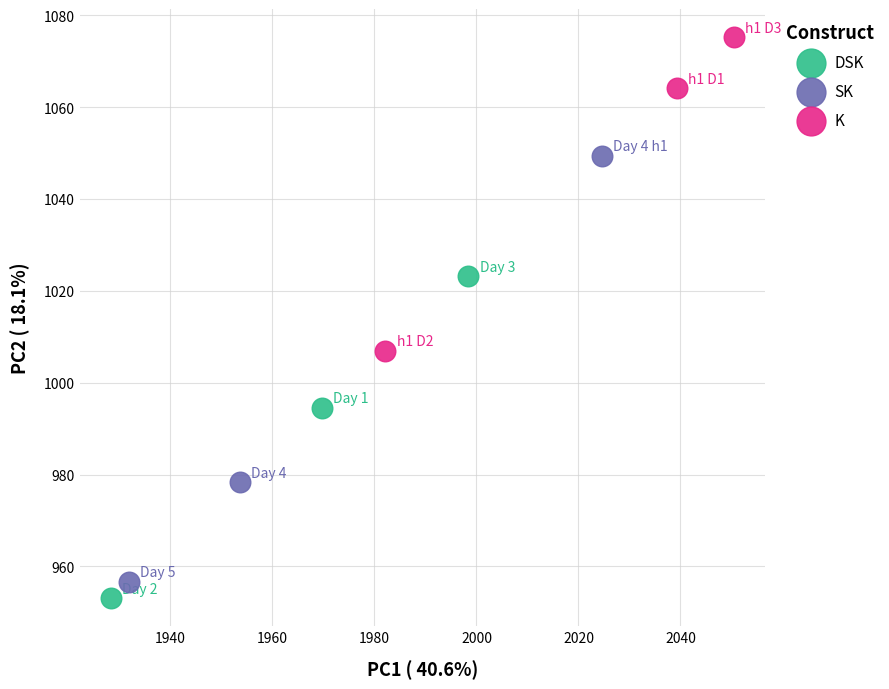

Which series contains the highest Y value?

K